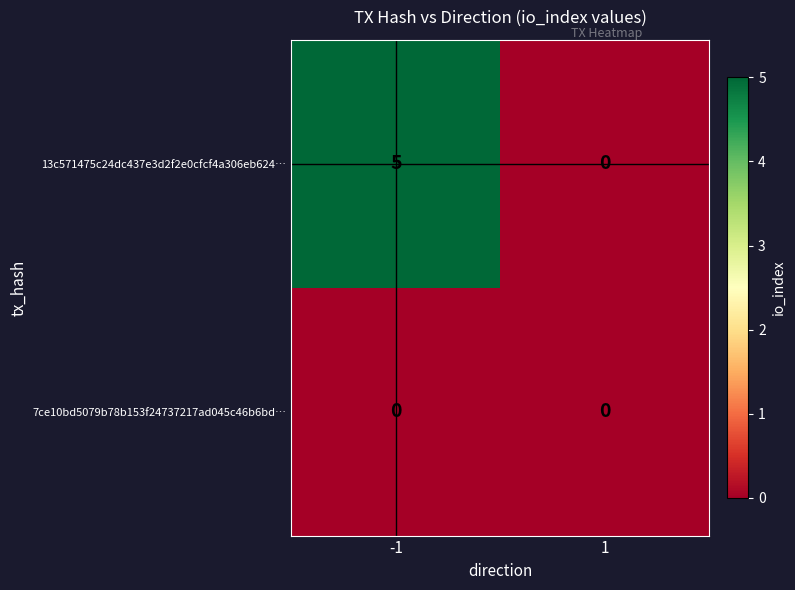

Which series has the widest spread of values?

13c571475c24dc437e3d2f2e0cfcf4a306eb624…